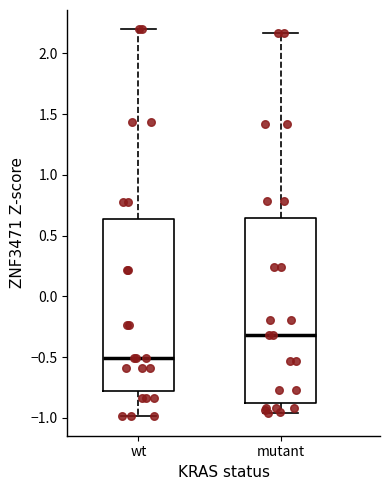

Reading left to right, transcribe this box plot: for each box, give where its median line is, the range the box spans, and where its two whiskers end, as read against the y-axis. The values are not printed on the chart, so give them approximately, as read against the axis.

wt: median -0.50, box -0.80 to 0.65, whiskers -1.00 to 2.20
mutant: median -0.30, box -0.90 to 0.65, whiskers -0.95 to 2.15